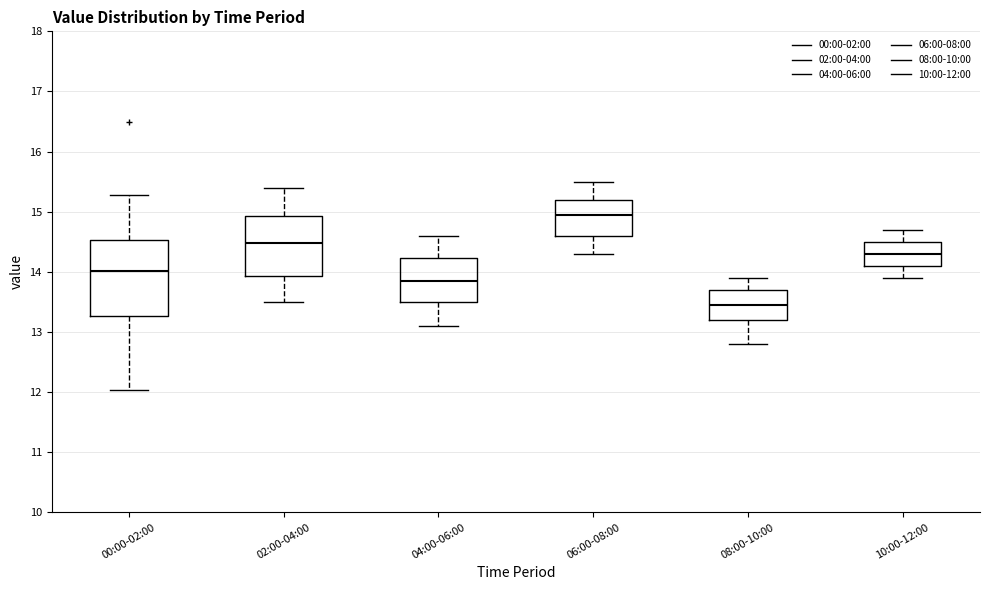

Which box's median line is the lowest?

08:00-10:00